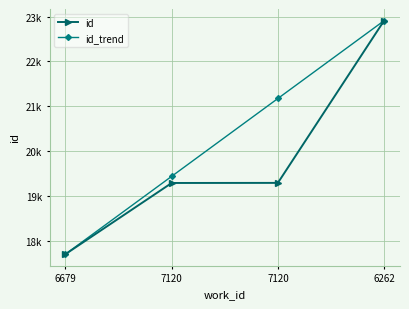

Is the value of id at 7120 greater than the value of id_trend at 6262?

No